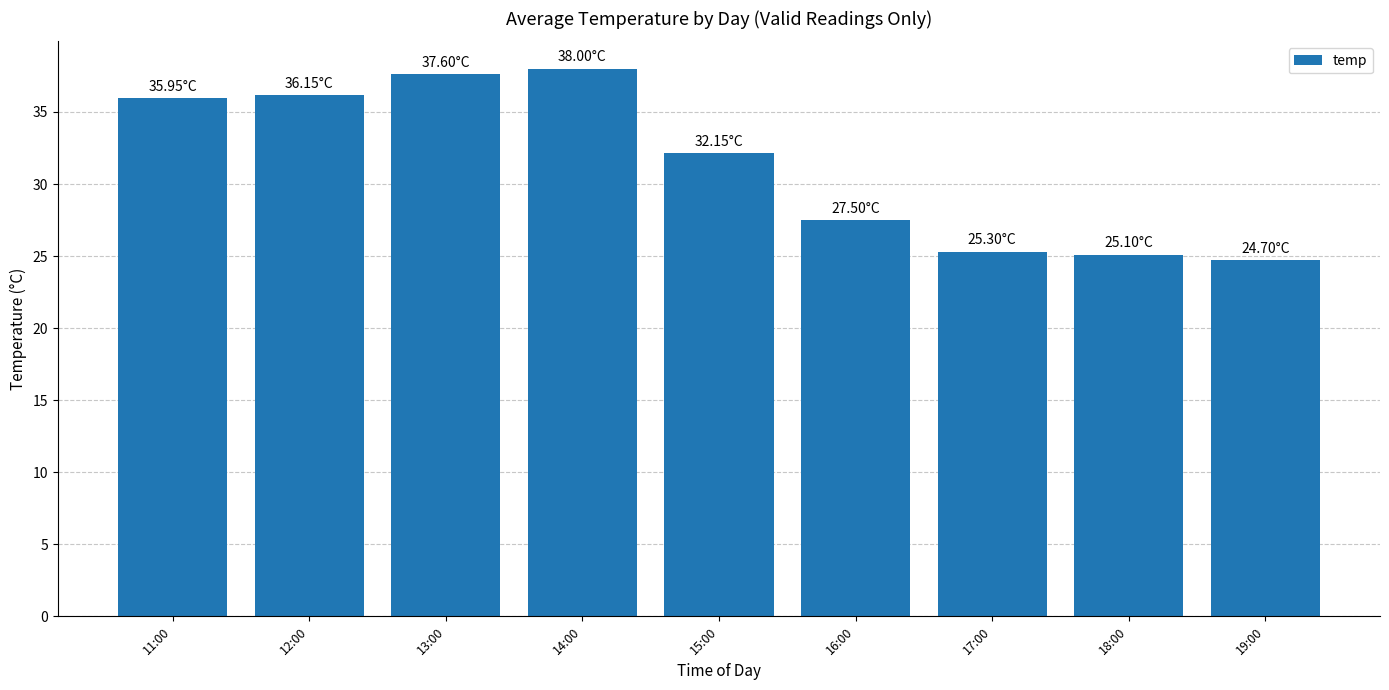

What is the difference between the maximum and second lowest values?

12.9